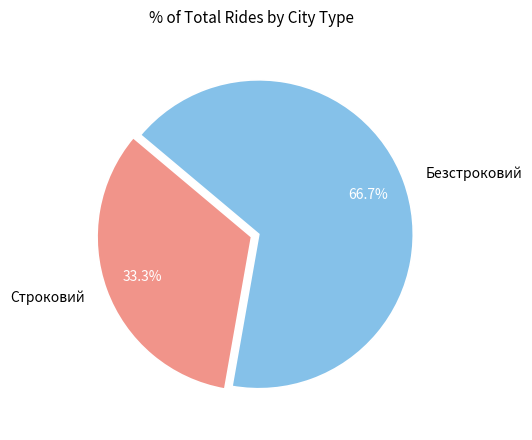

Which slice is the largest?

Безстроковий